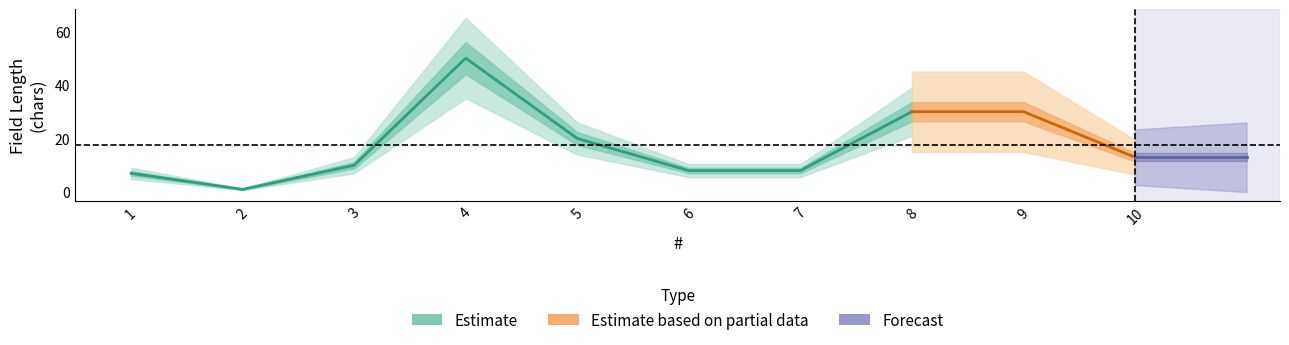

What is the average value of the Estimate_upper series?

18